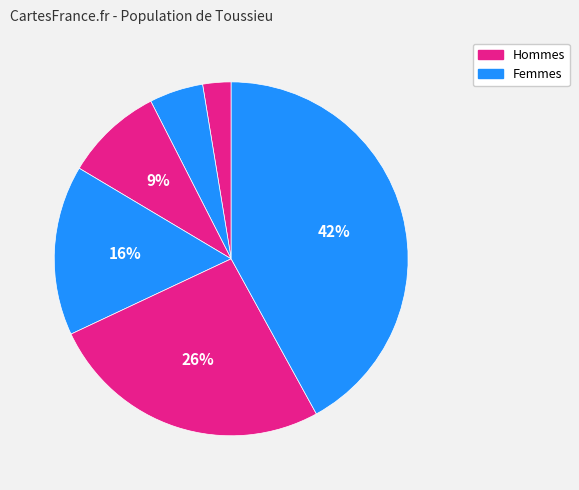

Count the number of slices in the pie.

6